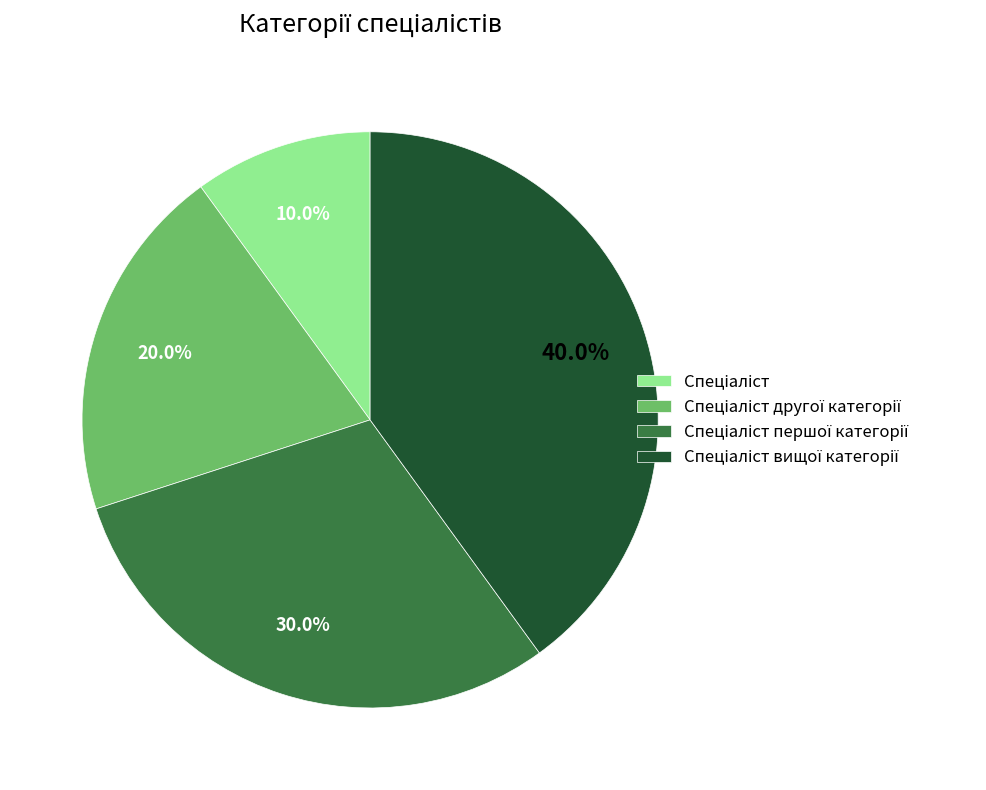

Does any single category account for the majority?

No